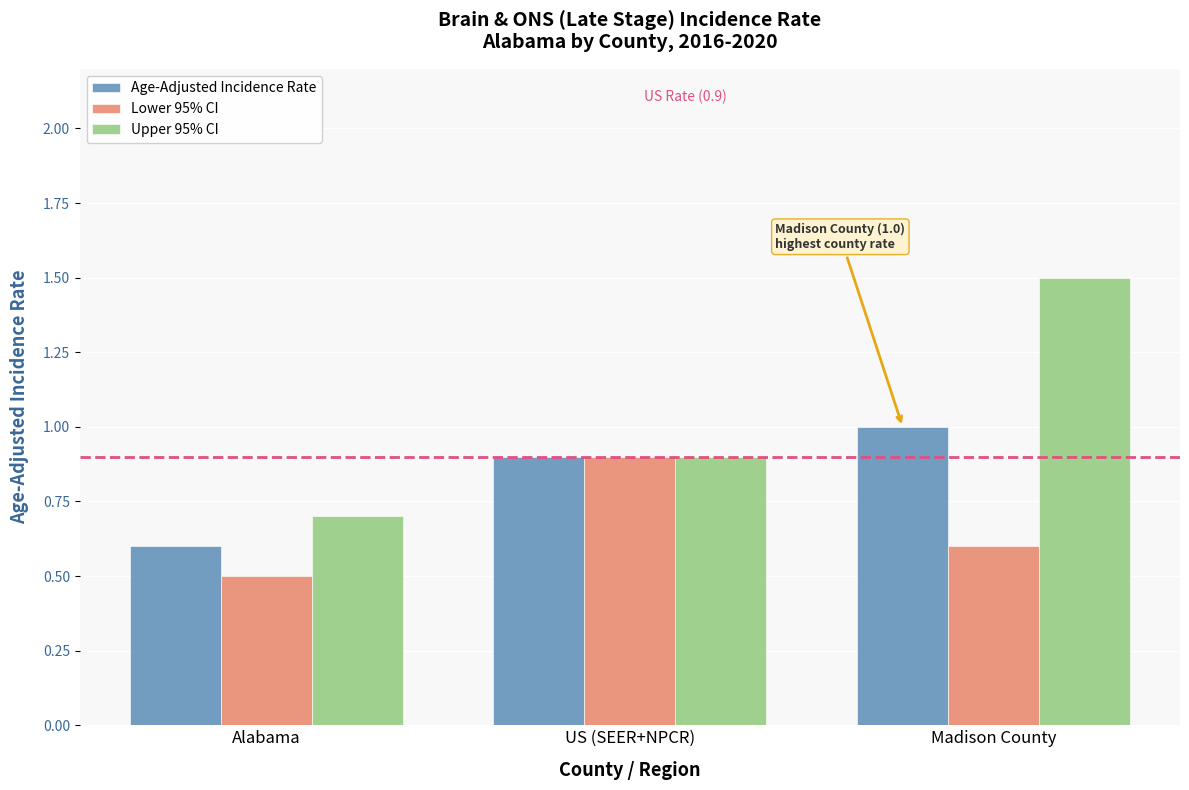

What is the minimum value shown in the chart?

0.5